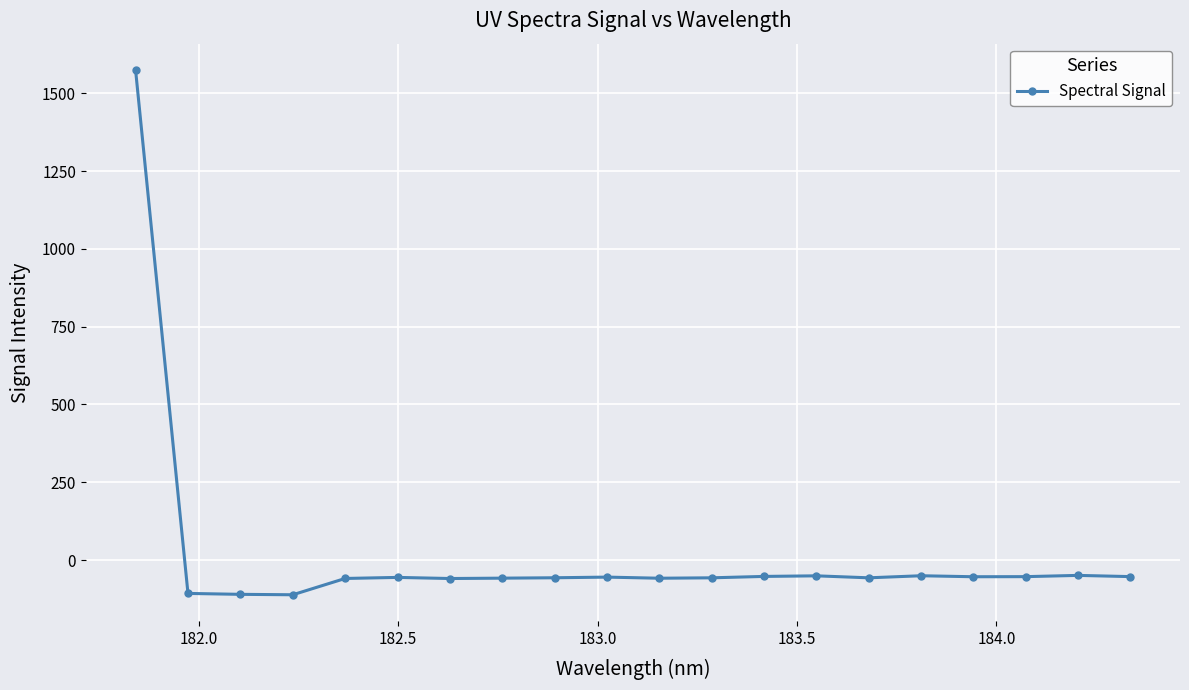

What is the sum of all values?

363.9